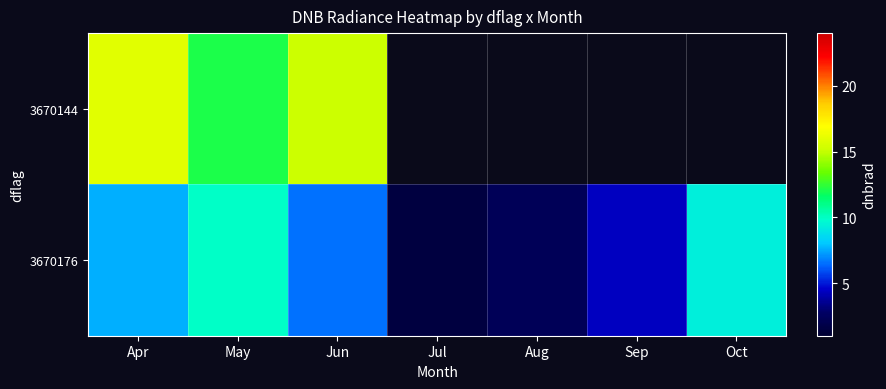

At which category is the sum across all series the highest?

Apr